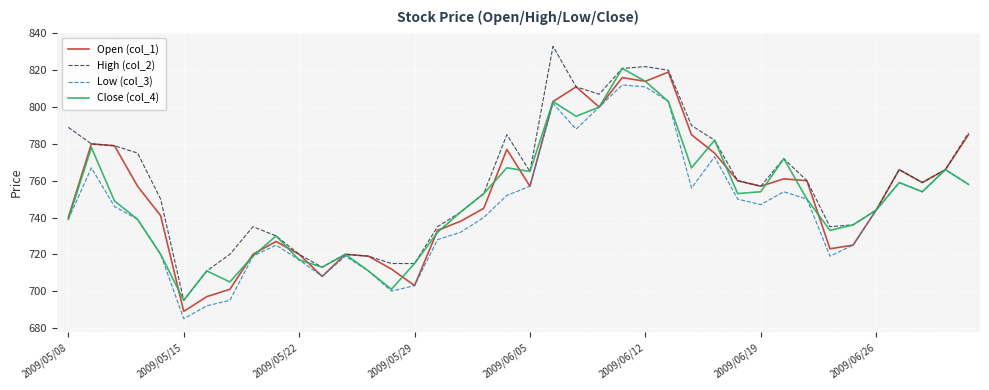

Which category has the lowest value in the Close (col_4) series?

2009/05/15